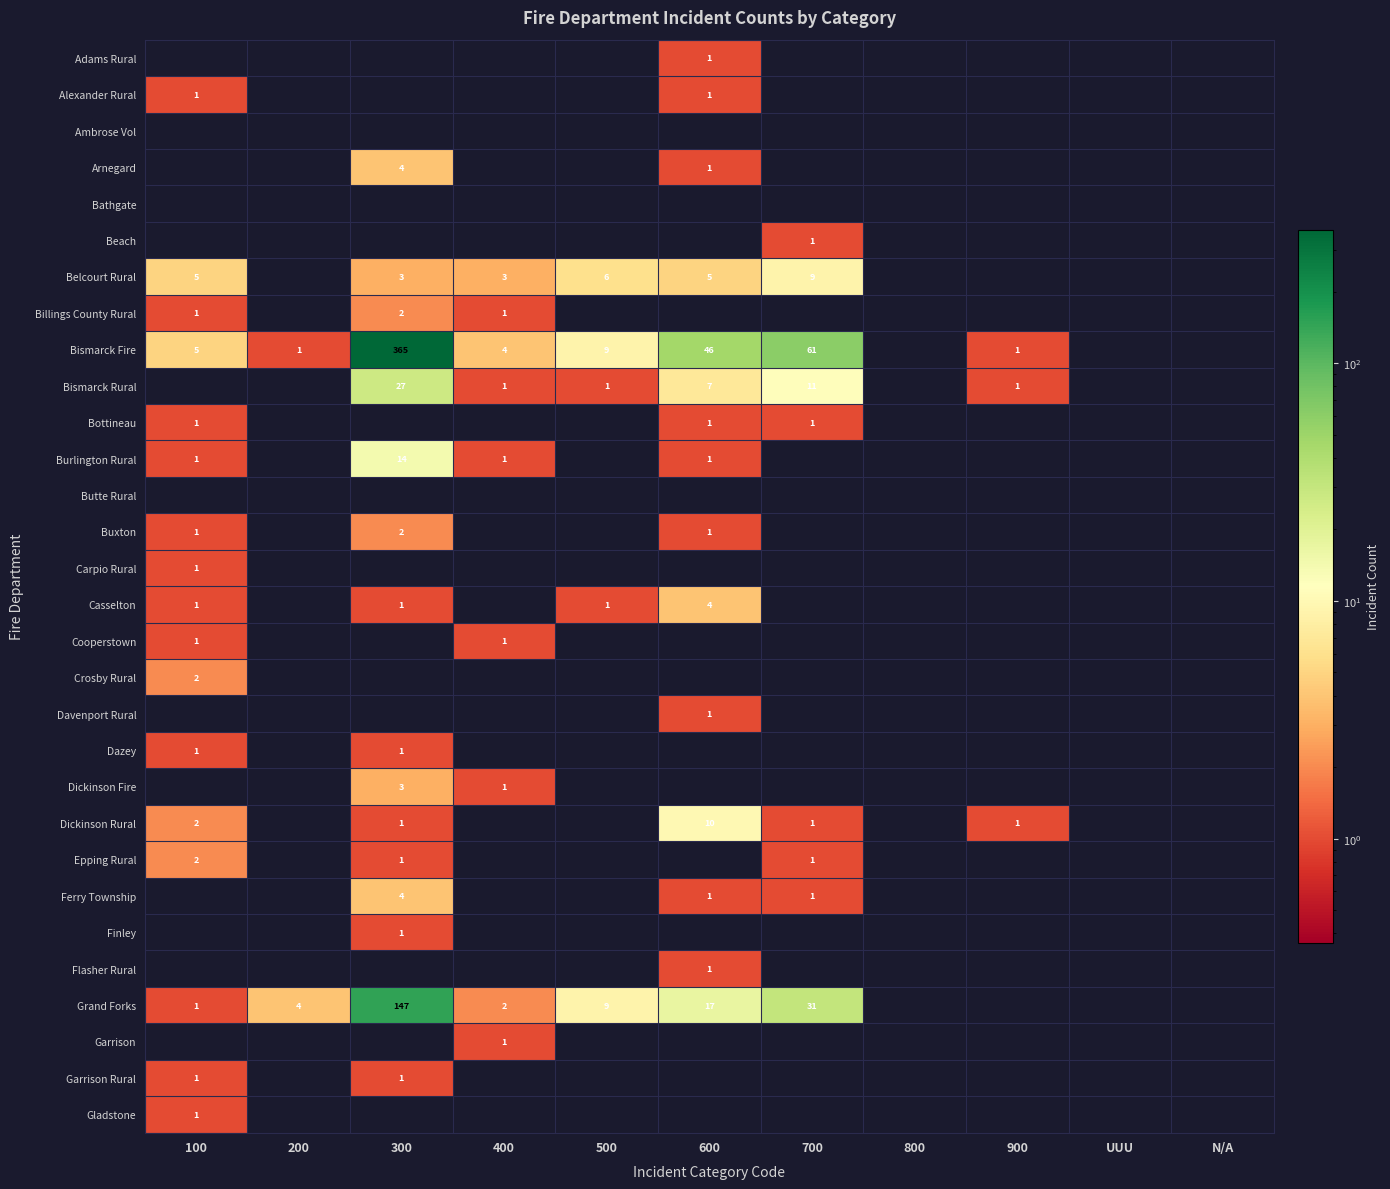

The Belcourt Rural series shows 3 at 300. True or false?

True